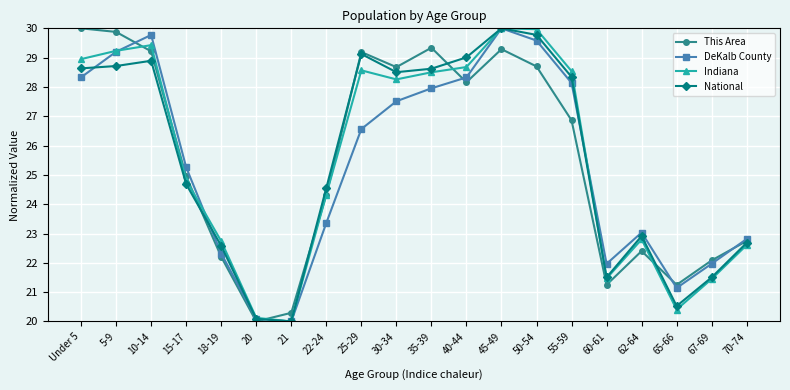

What is the difference between the highest and lowest values at 45-49?

0.7